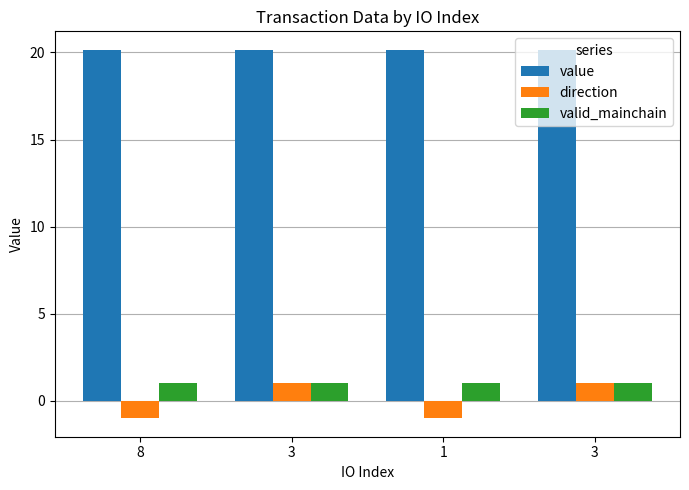

Reading right to left, extract all data points from this chart.

value: 3=20.2	1=20.2	3=20.1	8=20.1
direction: 3=1.0	1=-1.0	3=1.0	8=-1.0
valid_mainchain: 3=1.0	1=1.0	3=1.0	8=1.0